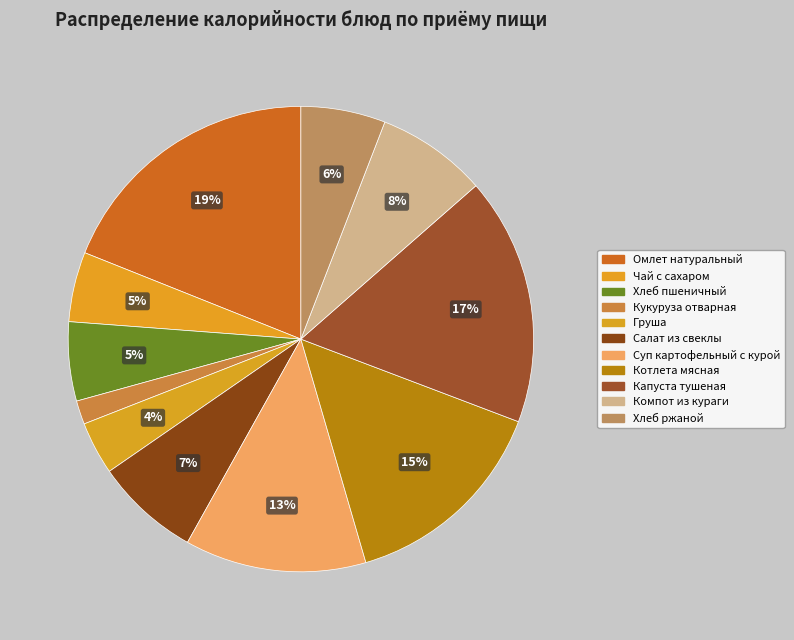

What percentage is the Капуста тушеная slice, to the nearest percent?

17%